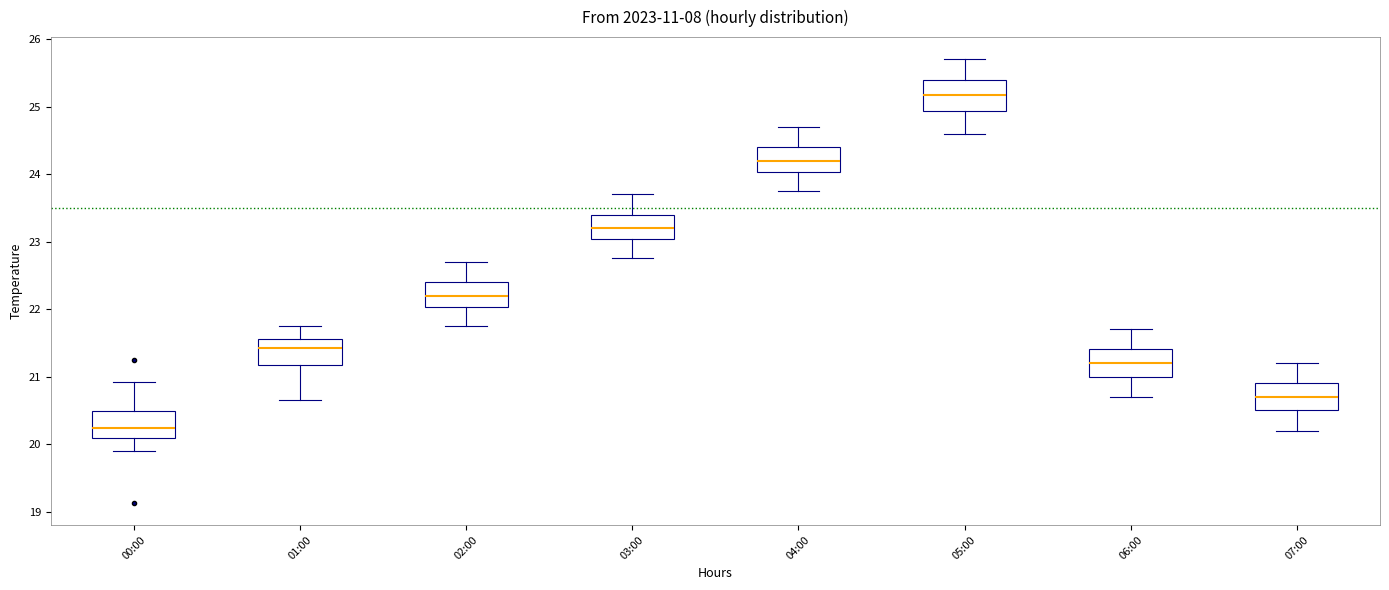

Reading left to right, read every box against the y-axis: the position of its median line, the range the box covers, and the ends of its whiskers. The values are not printed on the chart, so give them approximately, as read against the axis.

00:00: median 20.2, box 20.1 to 20.5, whiskers 19.9 to 20.9
01:00: median 21.4, box 21.2 to 21.6, whiskers 20.7 to 21.8
02:00: median 22.2, box 22.0 to 22.4, whiskers 21.8 to 22.7
03:00: median 23.2, box 23.0 to 23.4, whiskers 22.8 to 23.7
04:00: median 24.2, box 24.0 to 24.4, whiskers 23.8 to 24.7
05:00: median 25.2, box 24.9 to 25.4, whiskers 24.6 to 25.7
06:00: median 21.2, box 21.0 to 21.4, whiskers 20.7 to 21.7
07:00: median 20.7, box 20.5 to 20.9, whiskers 20.2 to 21.2